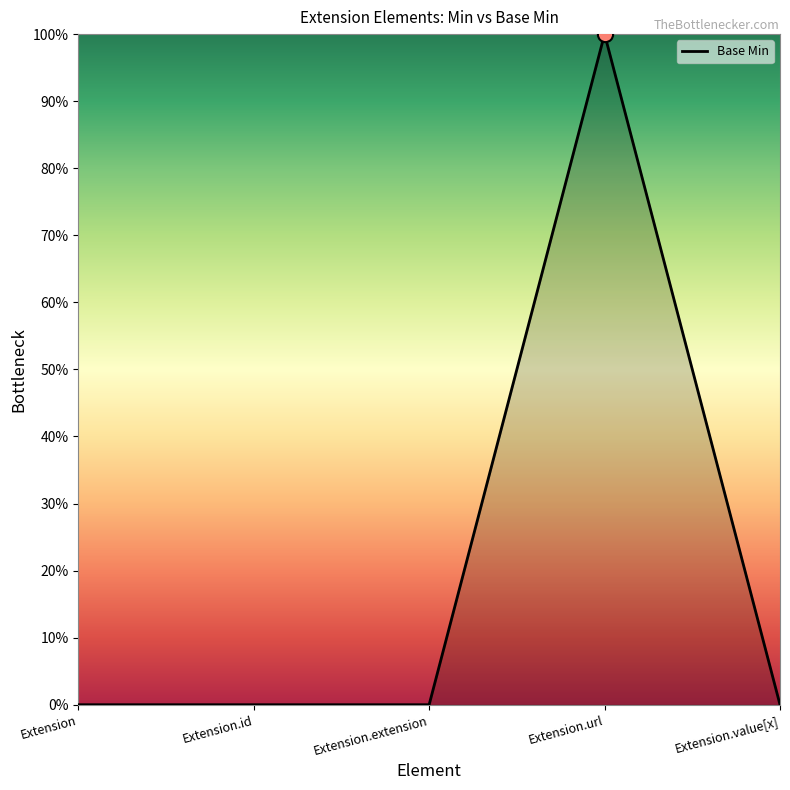

Which has a higher value, Extension.value[x] or Extension?

Extension.value[x]